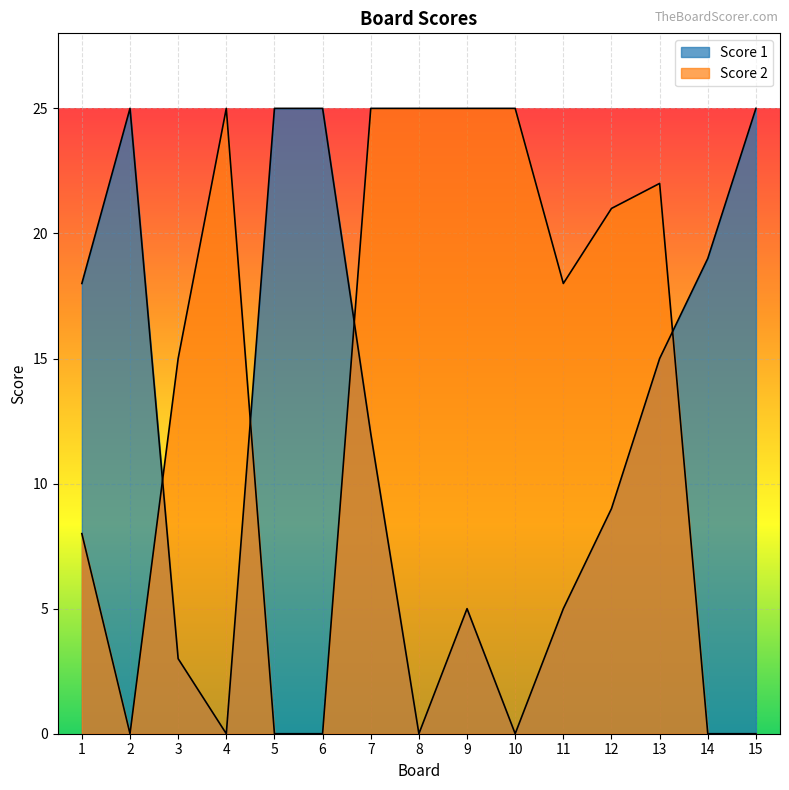

True or false: Score 1 and Score 2 cross at least once.

True